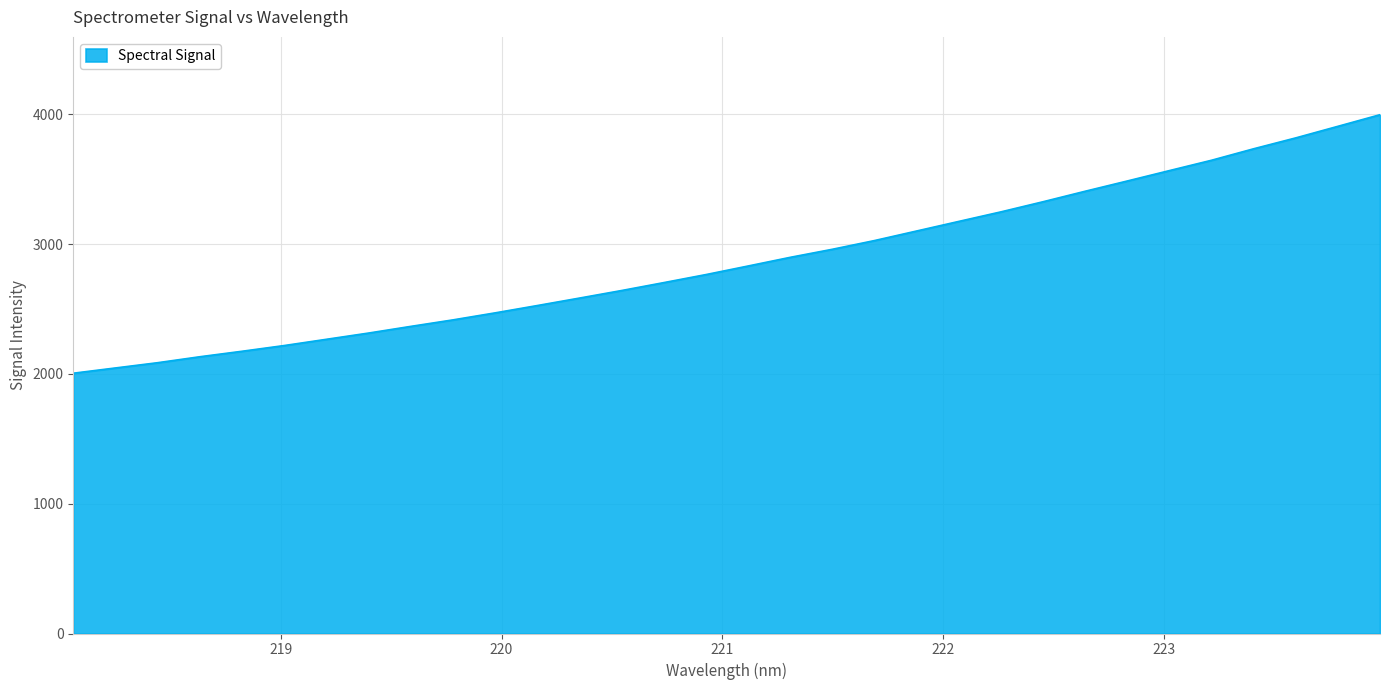

What is the maximum value shown in the chart?

3997.3